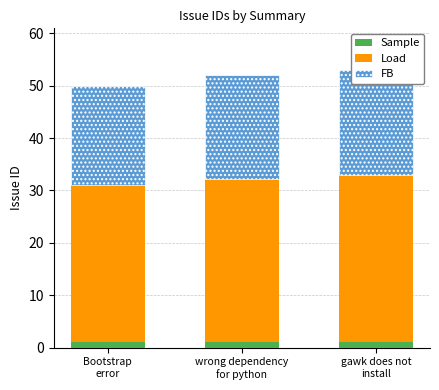

Reading left to right, extract all data points from this chart.

Sample: 1.0	1.0	1.1
Load: 30.0	31.2	31.8
FB: 19.0	19.8	20.1